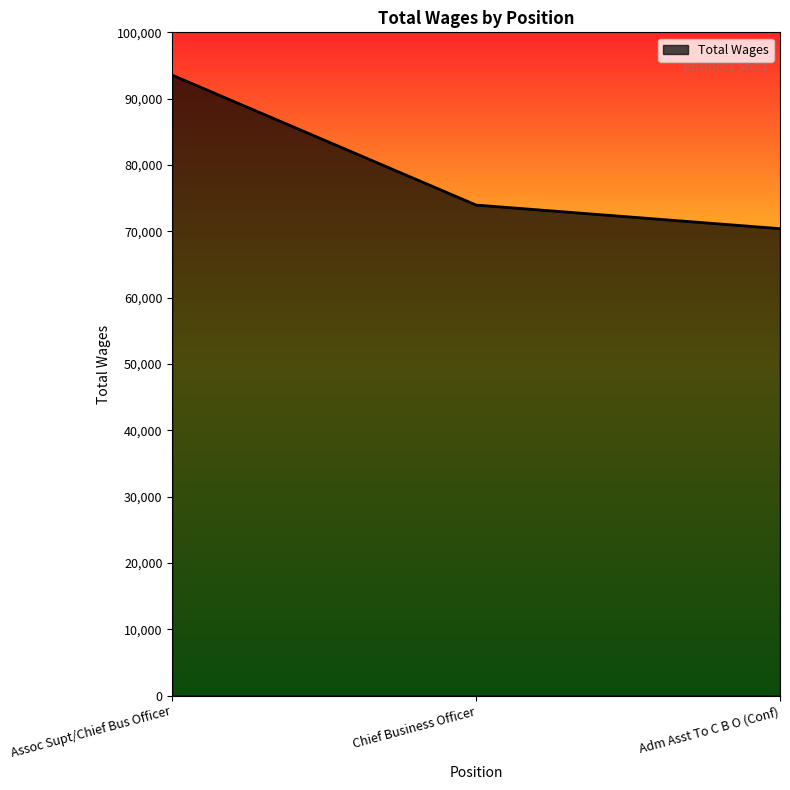

Does the chart have visible grid lines?

No